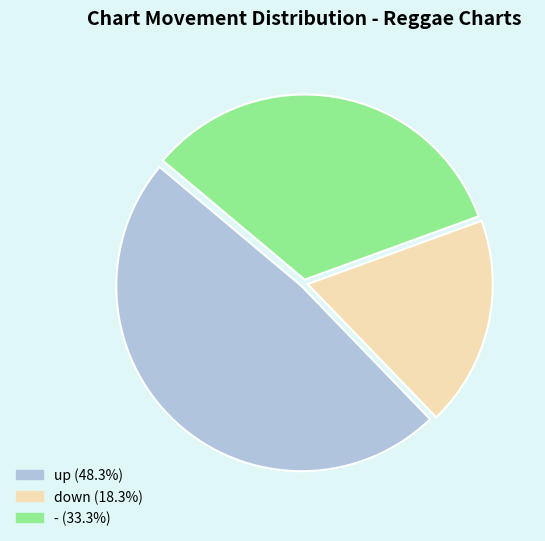

Combined, do - (33.3%) and down (18.3%) account for over 50%?

Yes